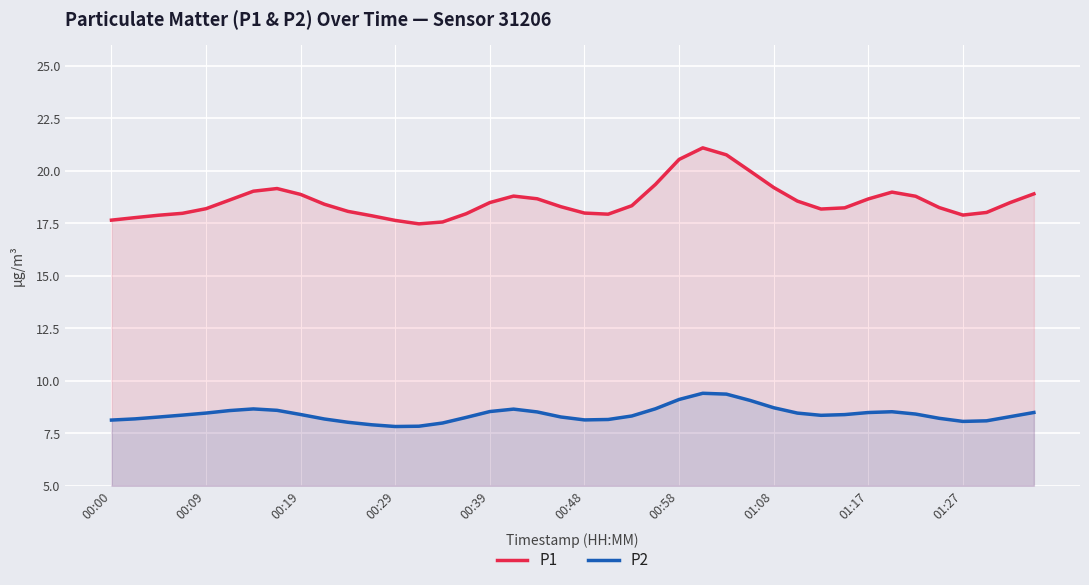

Rank the series at 01:17 from lowest to highest value.

P2, P1